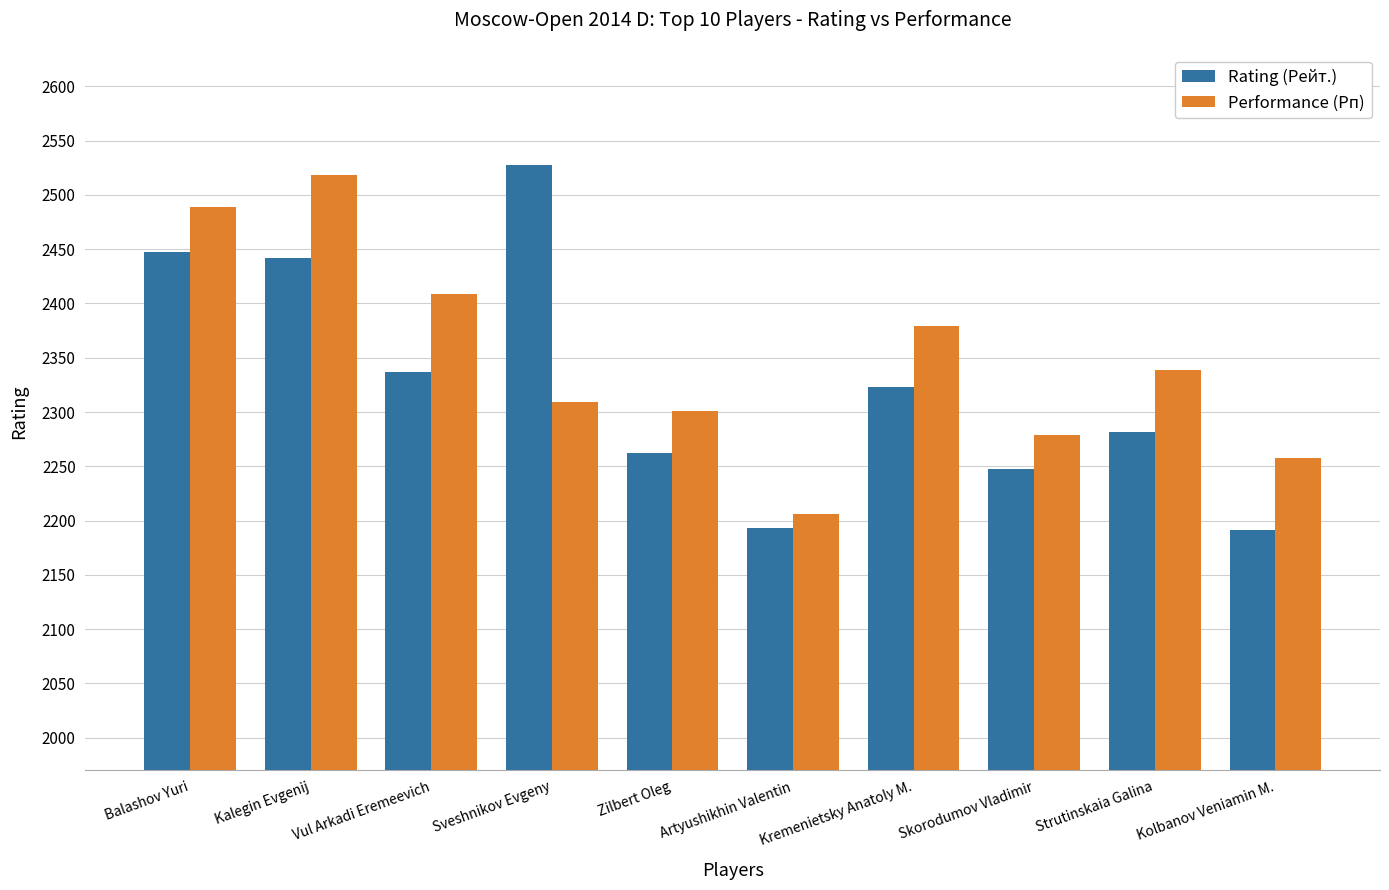

What is the minimum value shown in the chart?

2191